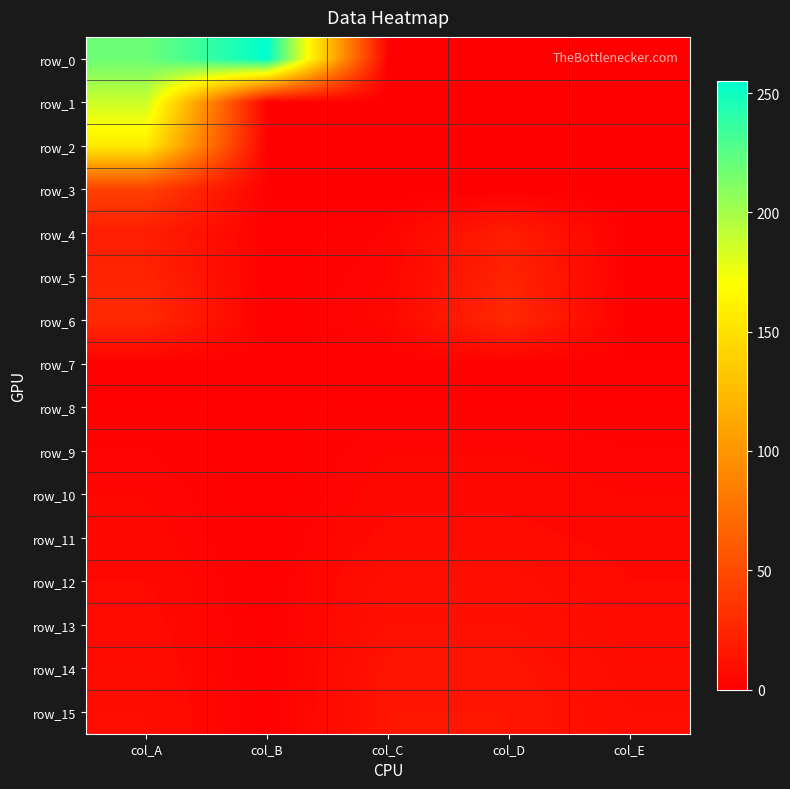

At how many categories does at least one series exceed 91?

2